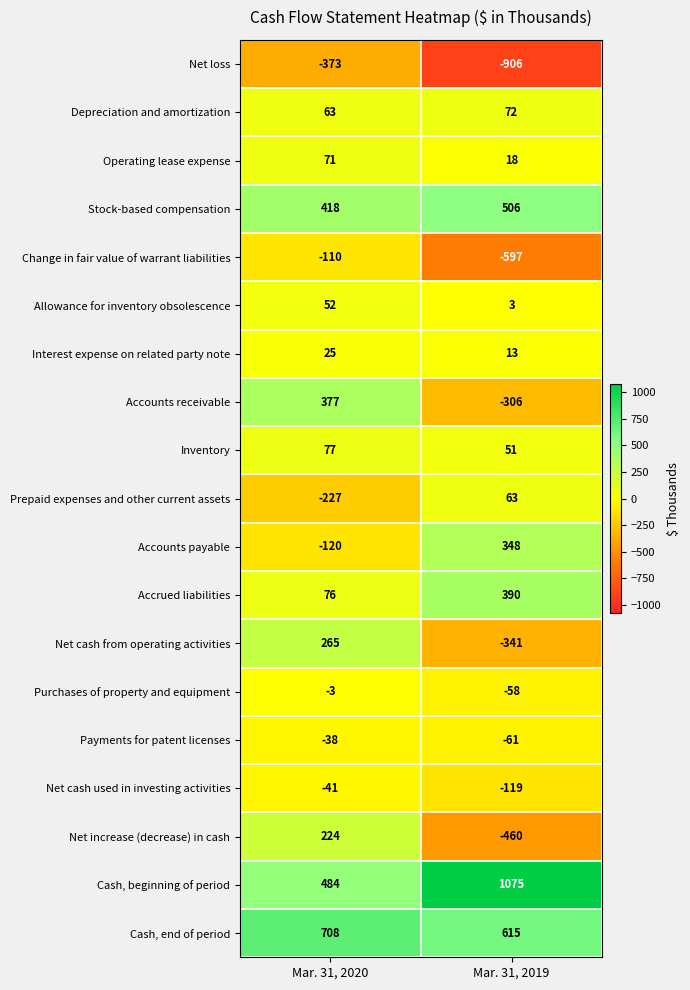

What is the sum of all Operating lease expense values?

89